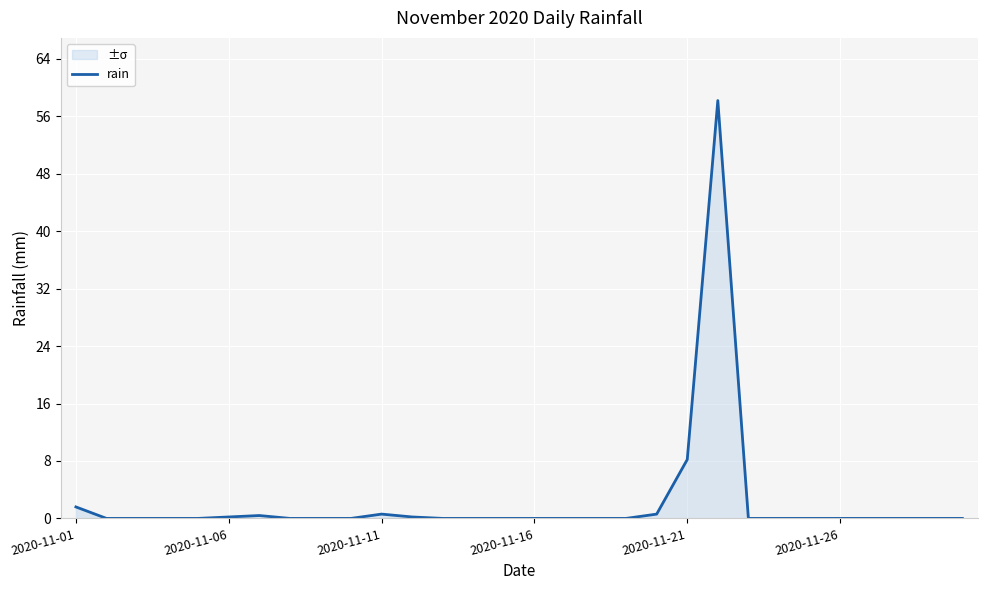

What is the difference between the maximum and minimum values?

58.2